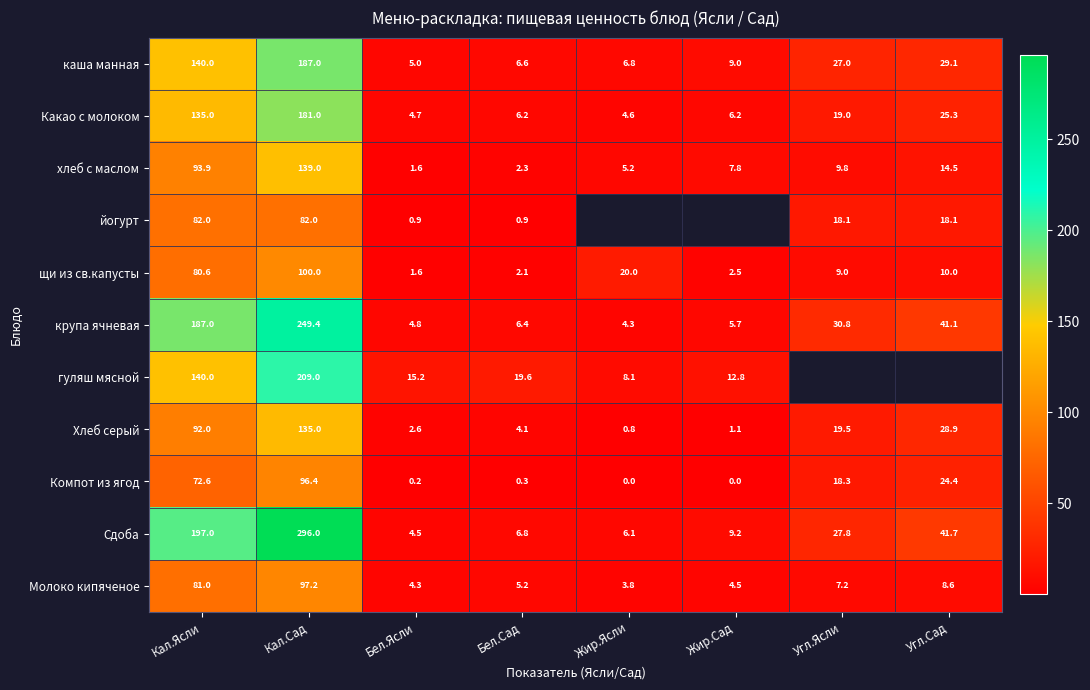

Is the value of щи из св.капусты at Бел.Ясли greater than the value of гуляш мясной at Бел.Сад?

No